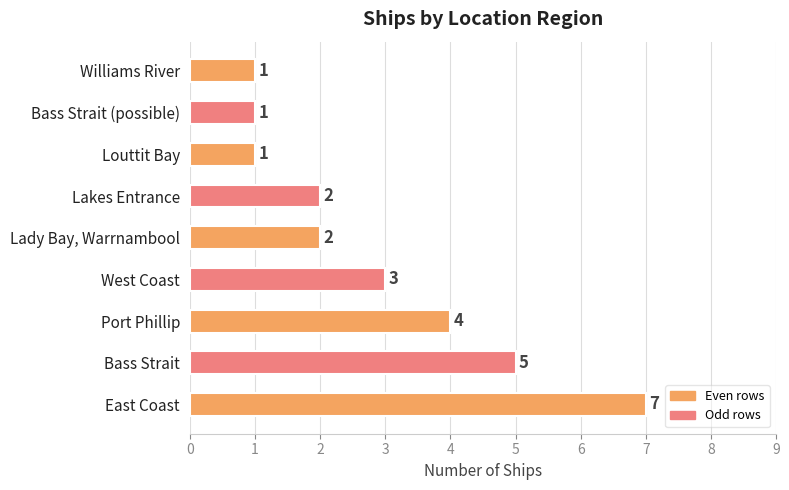

What is the average value?

3